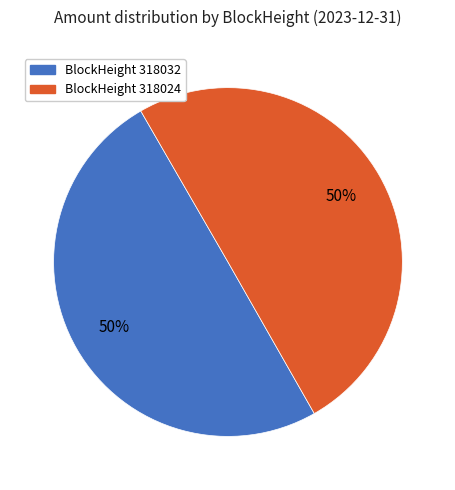

To the nearest percent, what is the average slice percentage?

50%